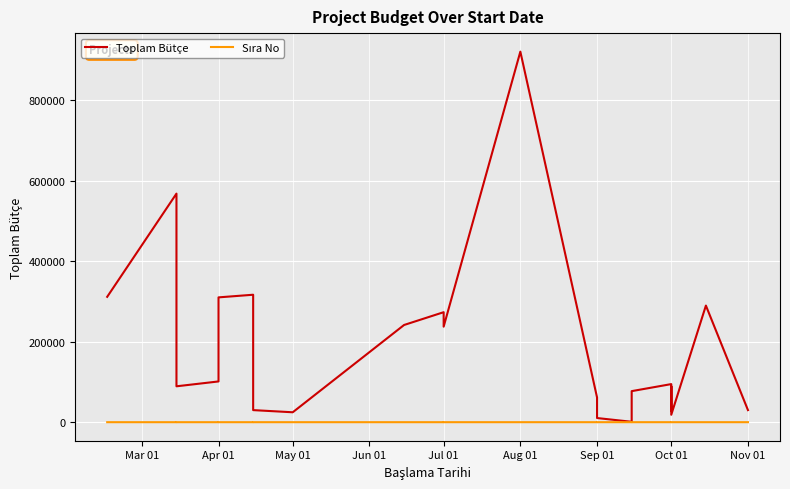

How many lines are shown in the chart?

2